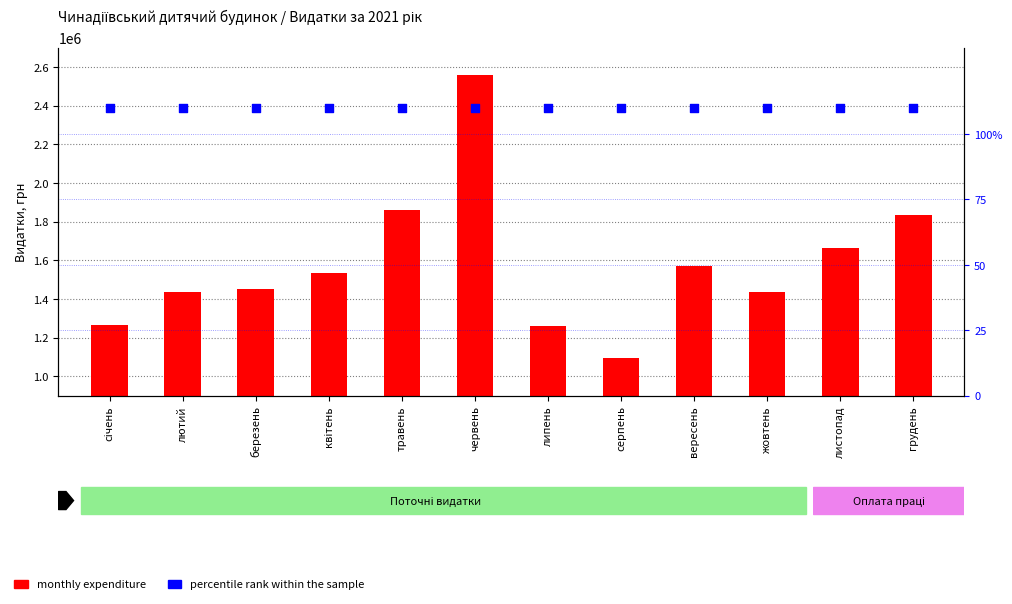

Which series reaches the maximum Y coordinate?

monthly expenditure